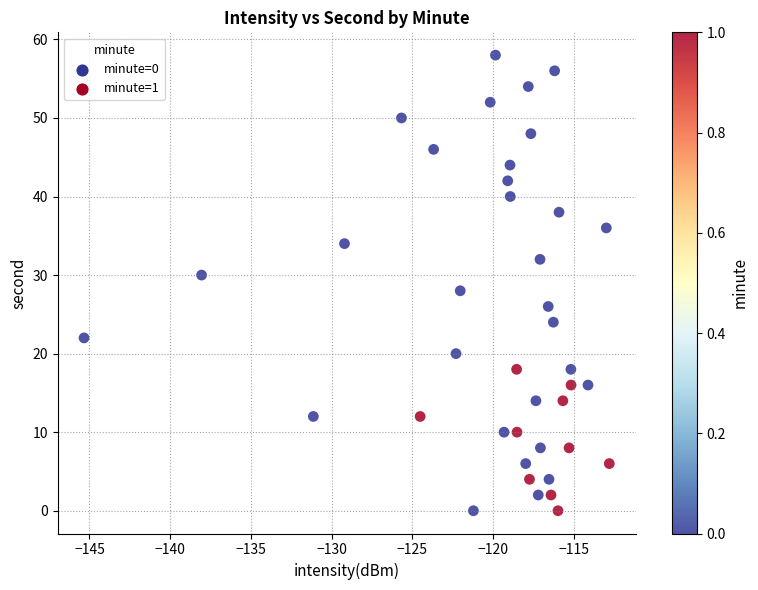

What is the range of Y values (max minus min)?

58